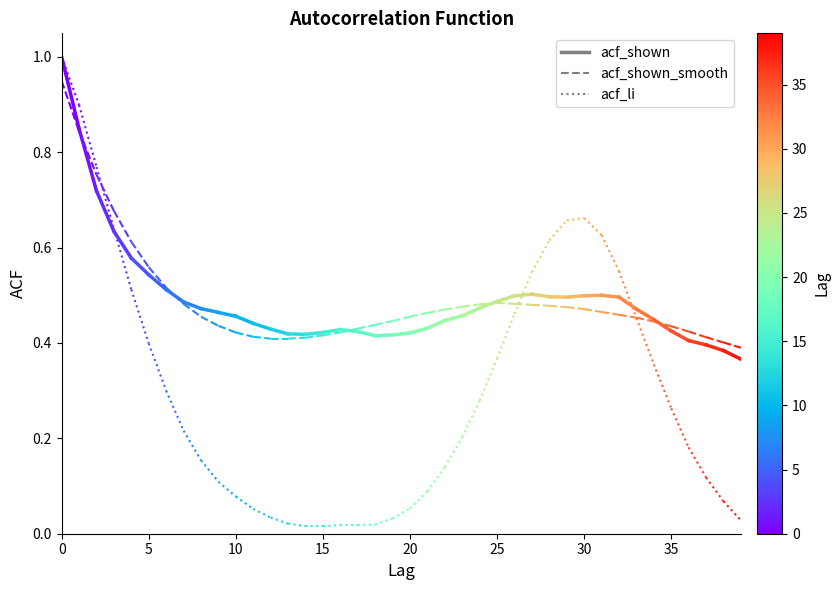

What is the value of the acf_shown point at the 1st from the left?

1.0